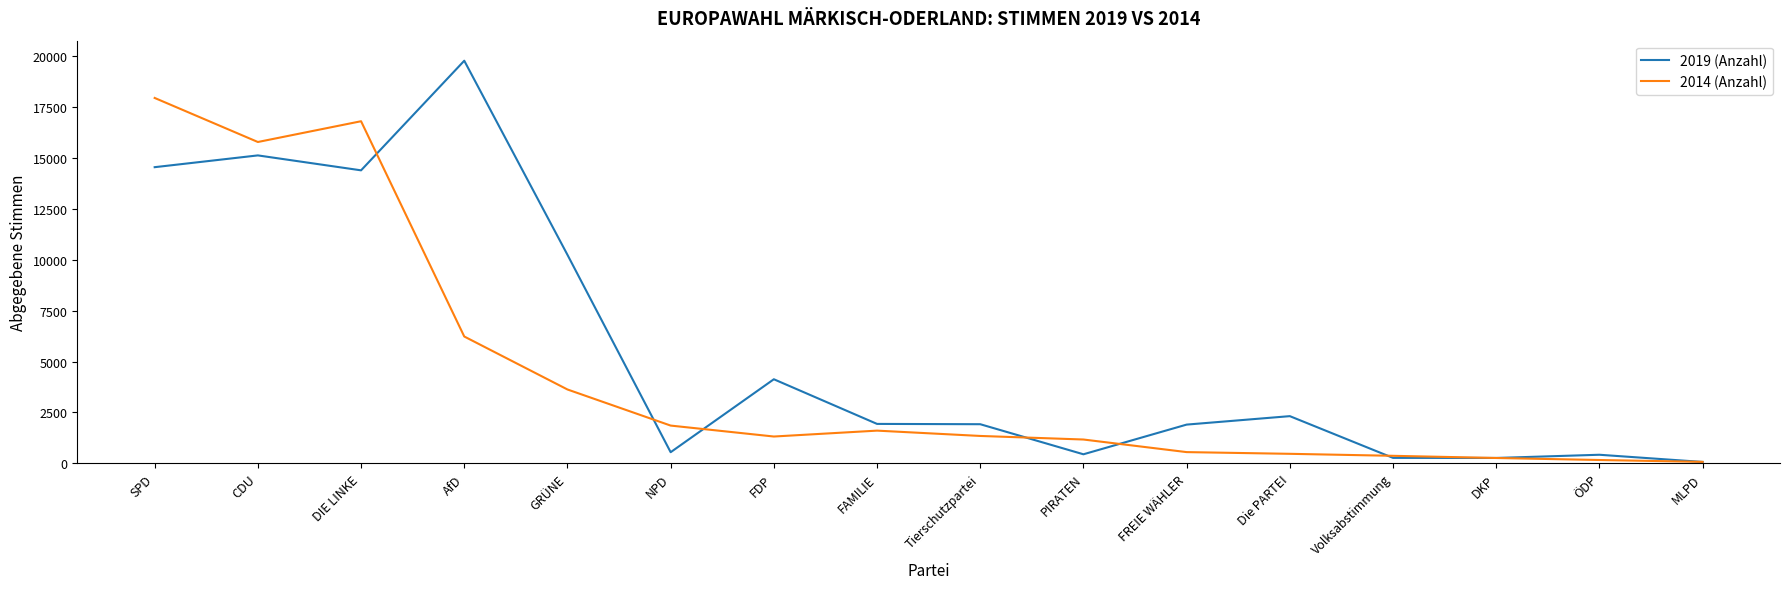

At which category is the sum across all series the highest?

SPD